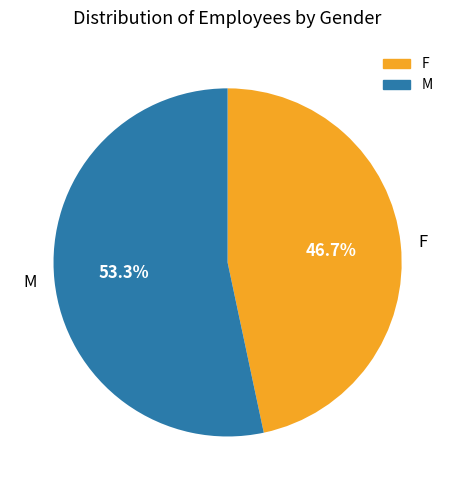

Do M and F together represent more than half of the pie?

Yes